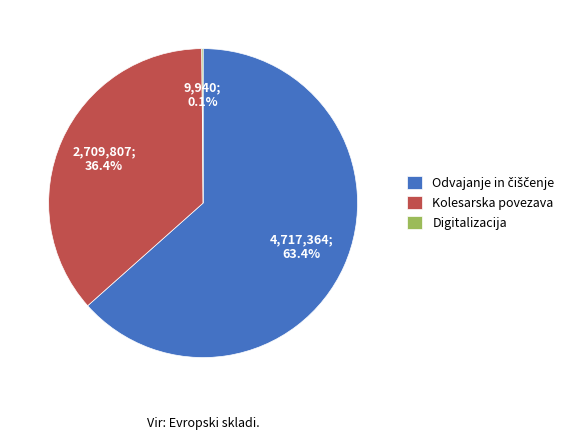

Is Kolesarska povezava the majority of the pie?

No